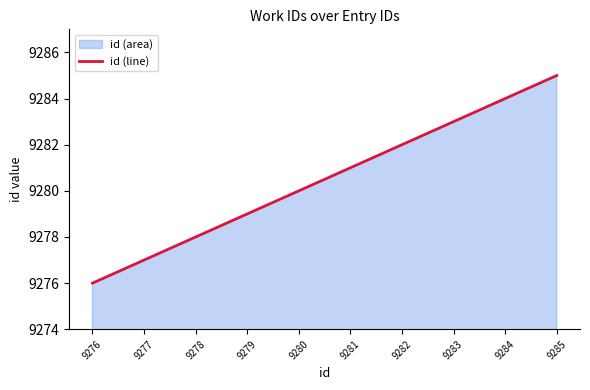

What is the greatest value displayed?

9285